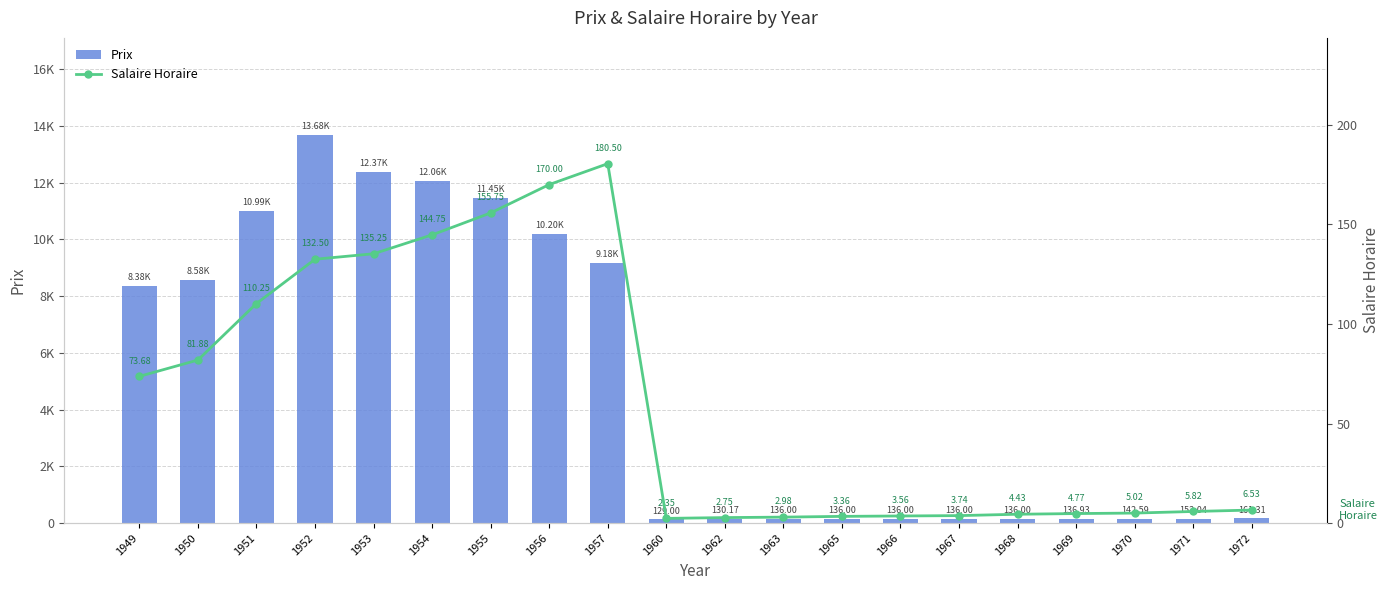

Which series changed the most between 1951 and 1966?

Prix